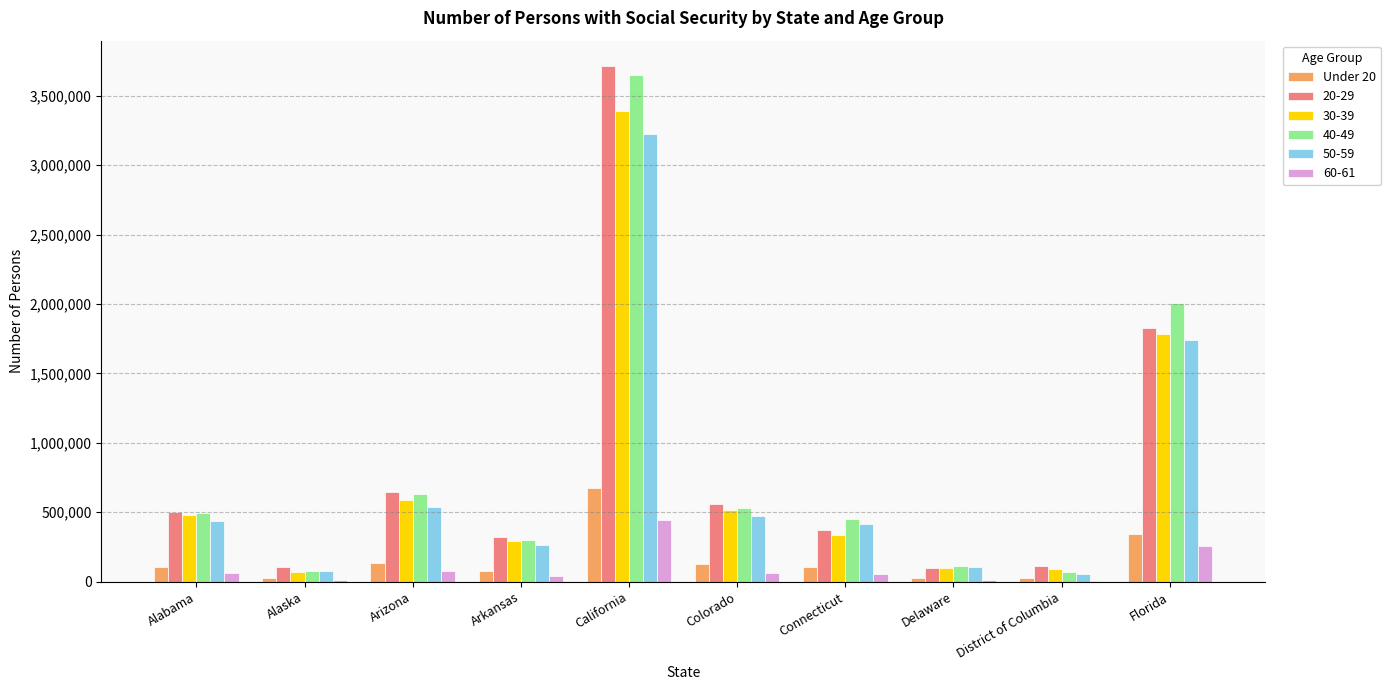

Which category has the highest value in the 60-61 series?

California